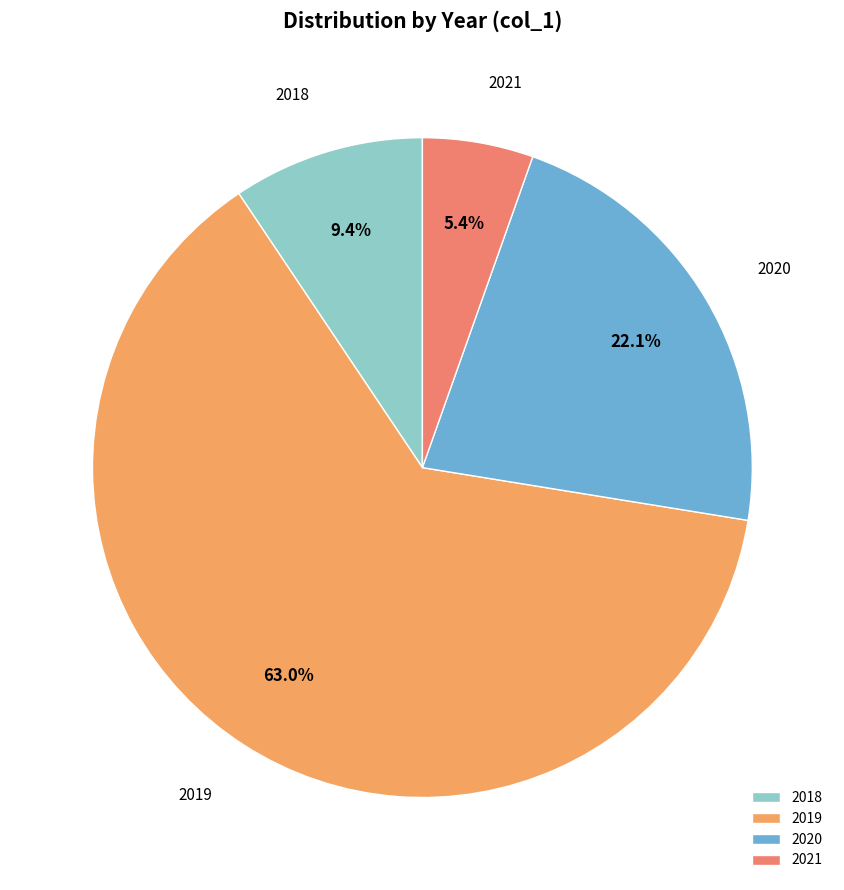

Rank the categories by value from lowest to highest.

2021, 2018, 2020, 2019